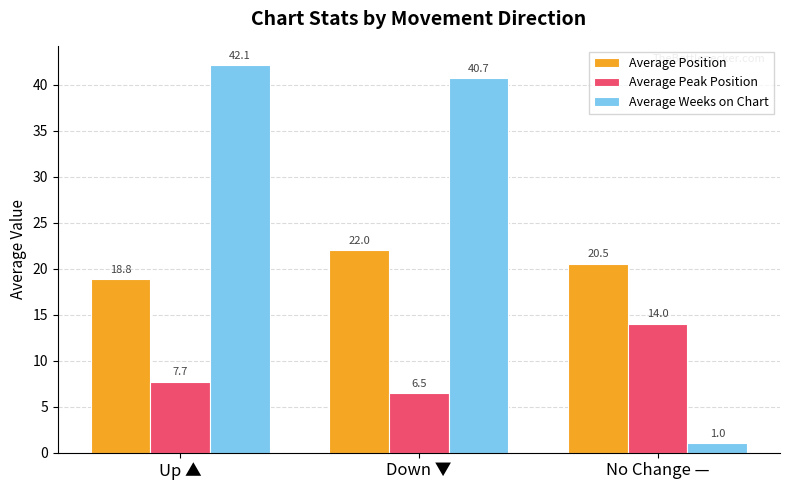

What is the label of the 1st bar from the left?

Up ▲